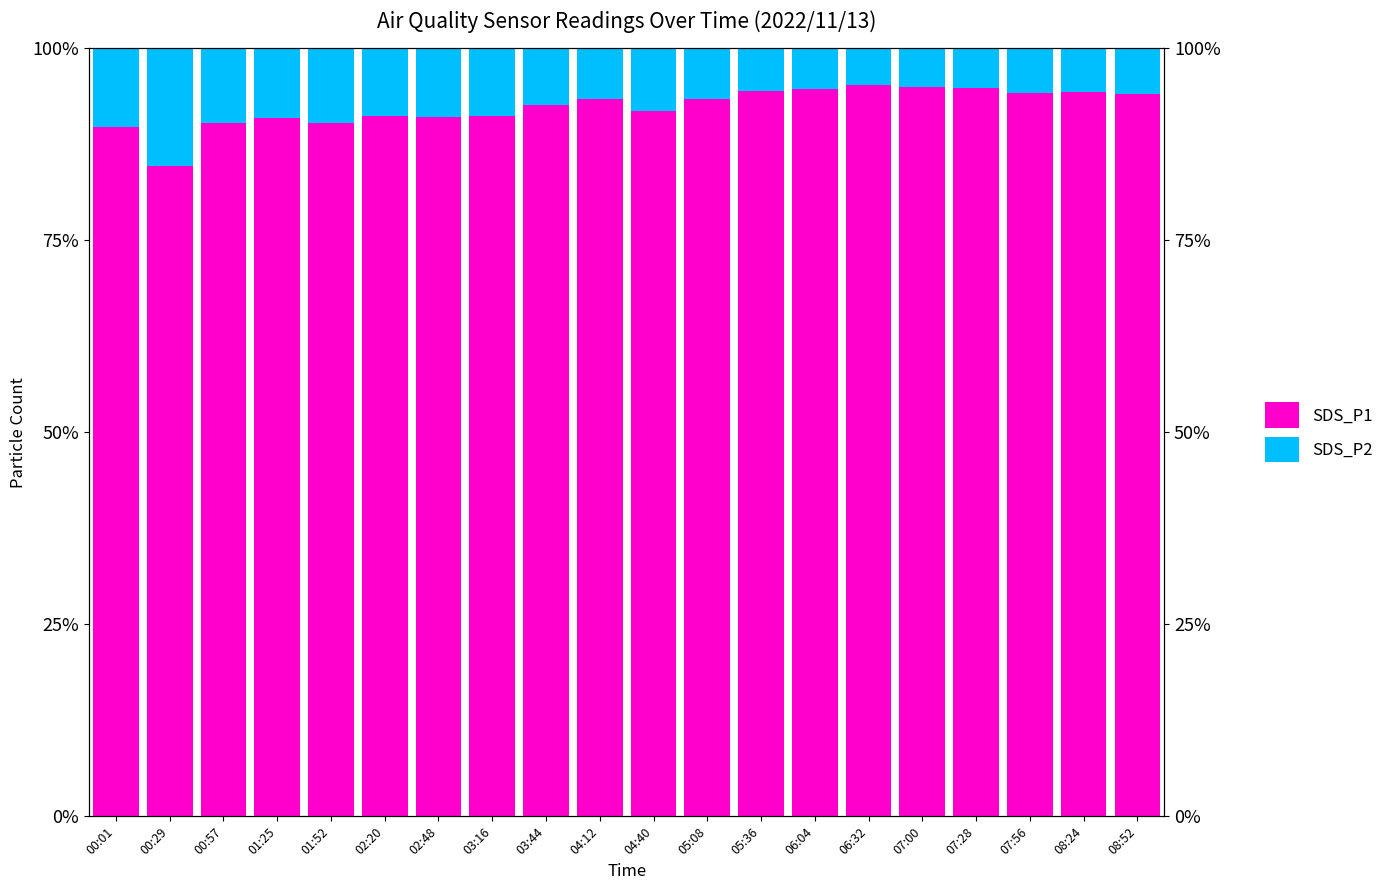

What are all the series names shown in the legend?

SDS_P1, SDS_P2